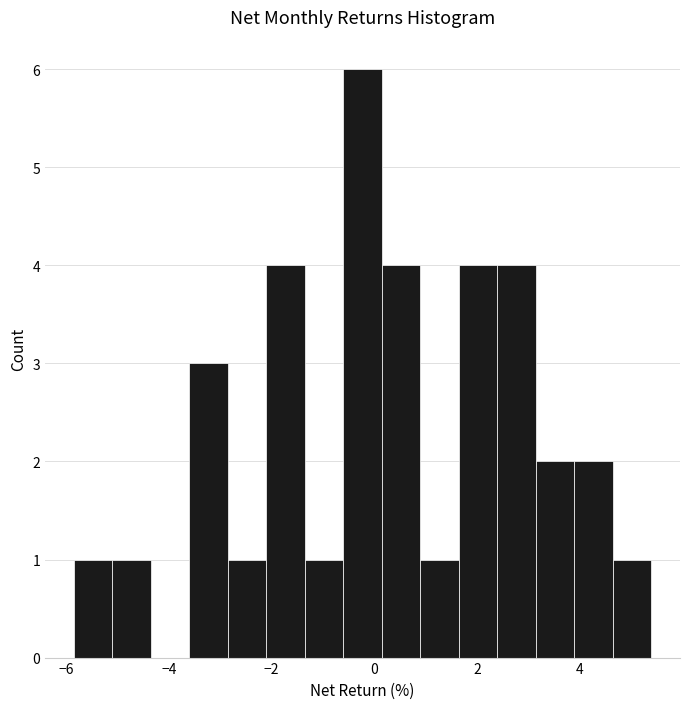

Read against the x-axis, roughly where is the centre of the tallest bar?

-0.2